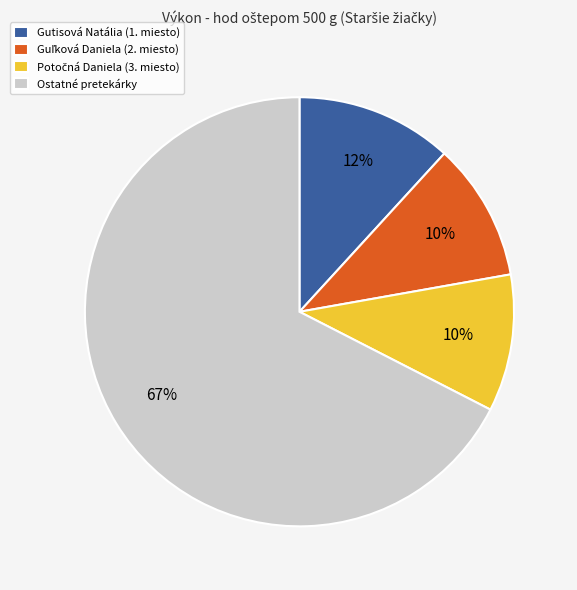

Combined, do Gutisová Natália (1. miesto) and Ostatné pretekárky account for over 50%?

Yes